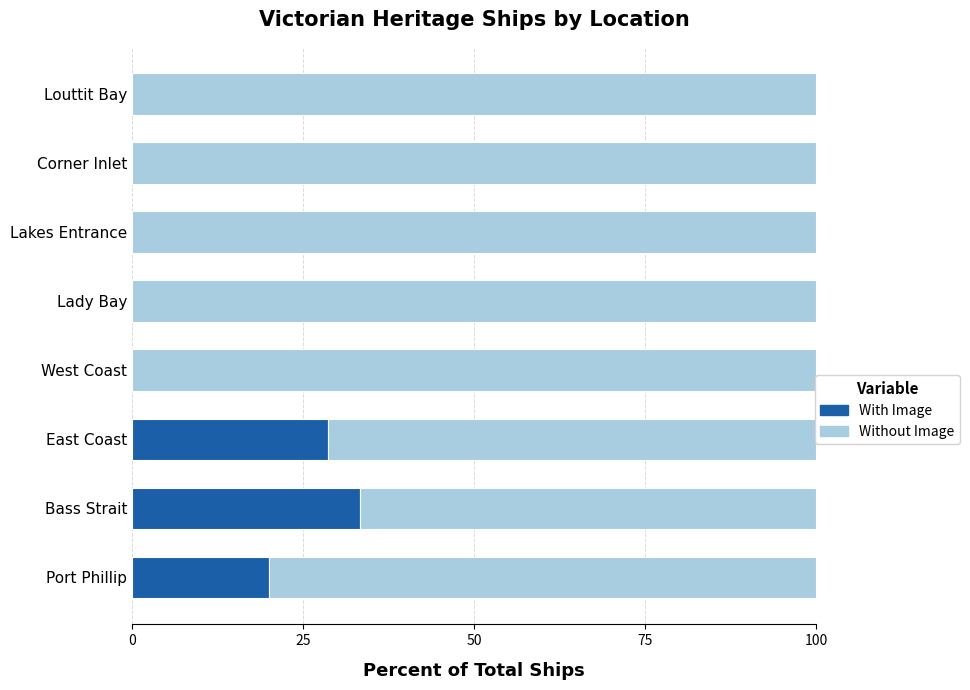

What is the sum of all With Image values?

81.9